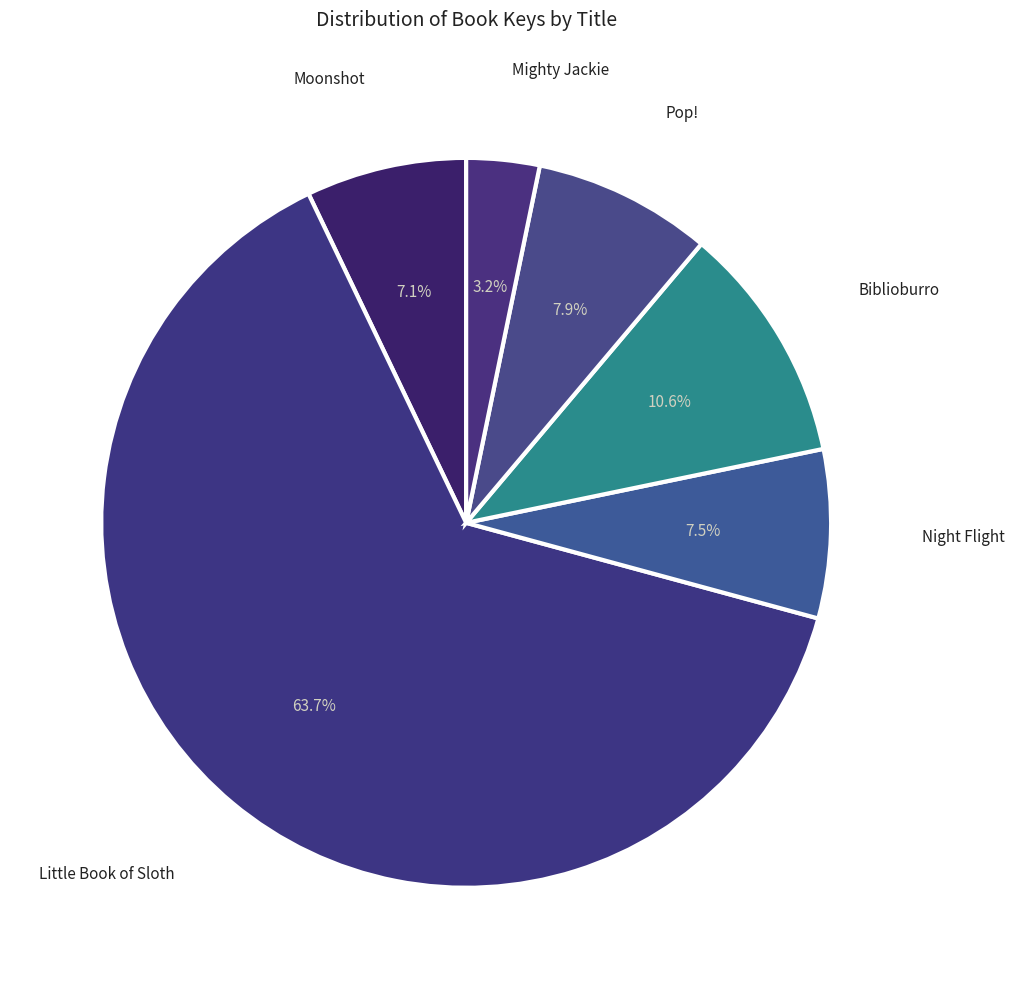

What is the ratio of the value at Night Flight to the value at Pop!?

0.9